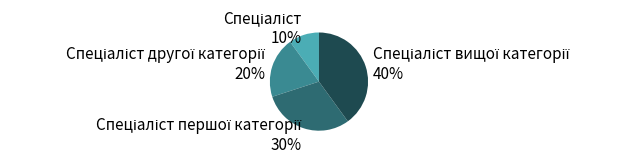

To the nearest percent, what is the difference between the largest and smallest slice percentages?

30%